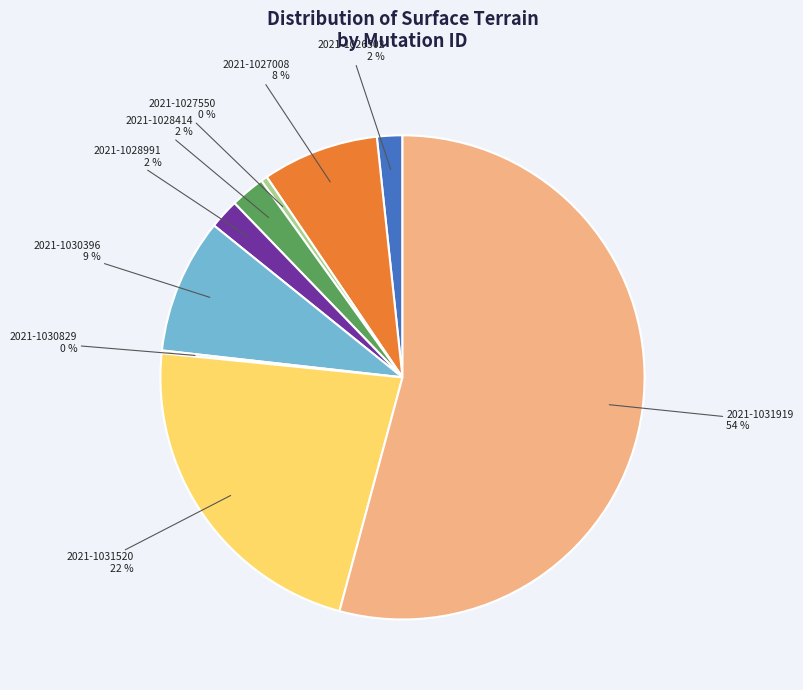

Combined, do 2021-1031520 and 2021-1028414 account for over 50%?

No